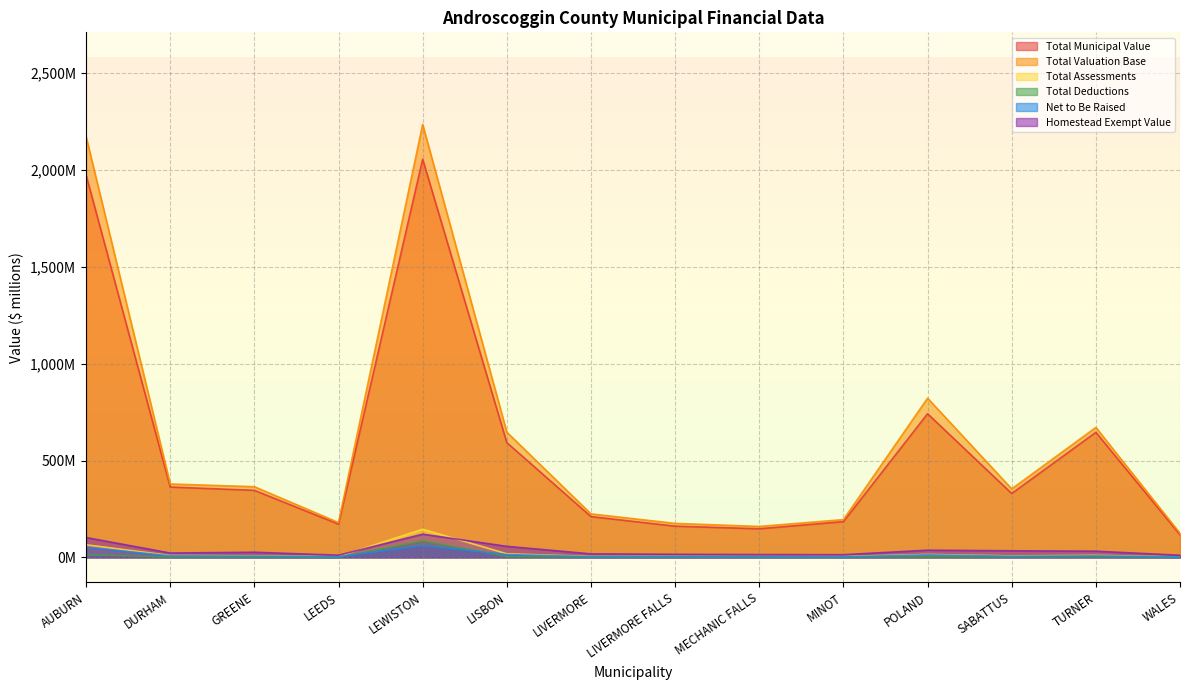

What is the minimum value shown in the chart?

0.5